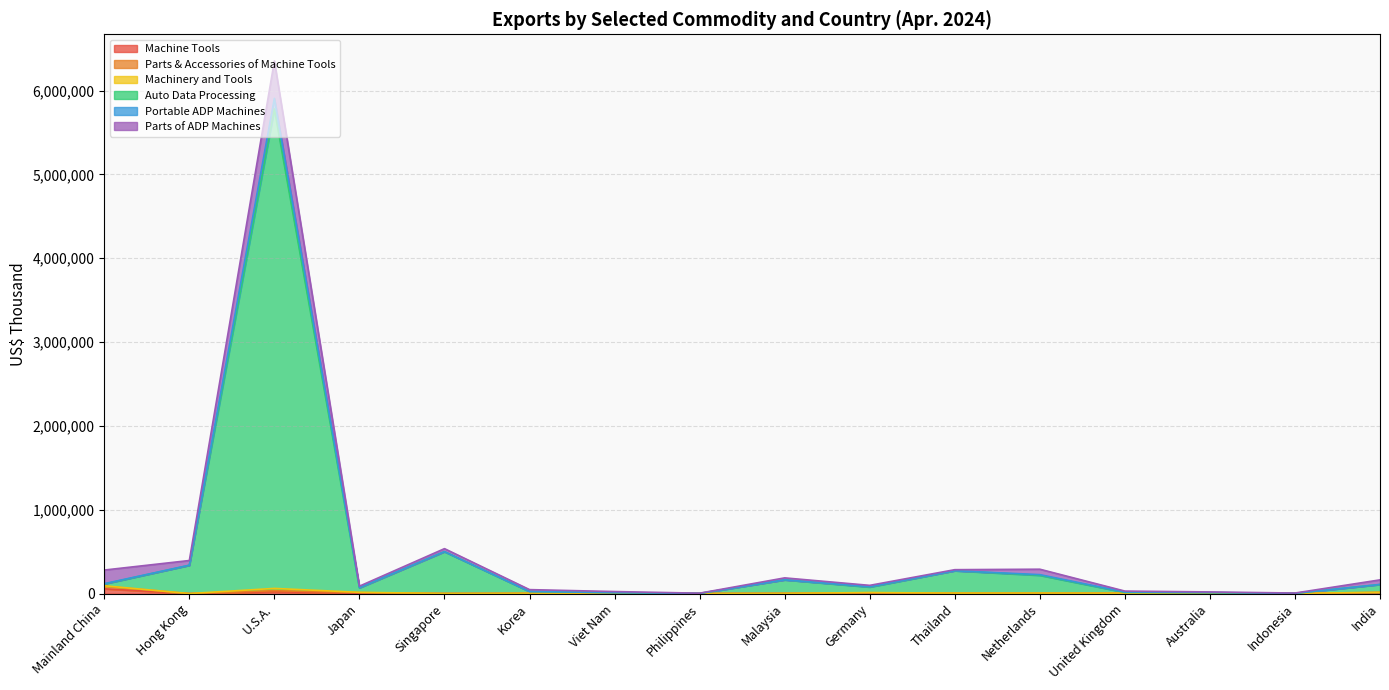

At which label does Machine Tools first exceed 3719?

Mainland China